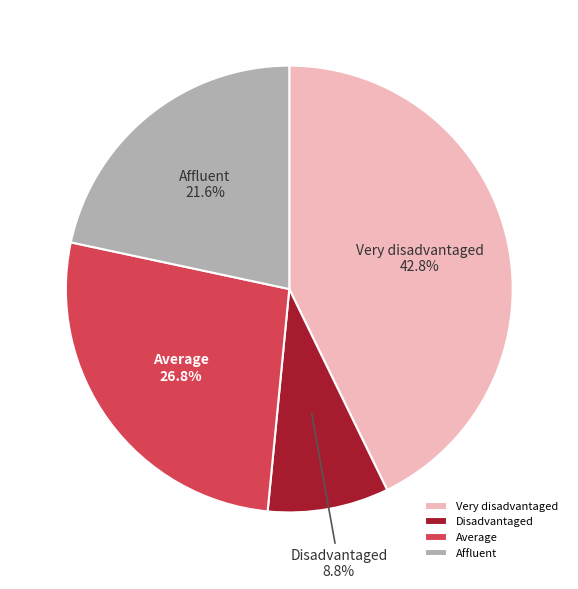

What portion of the pie excludes Very disadvantaged?

57.2%